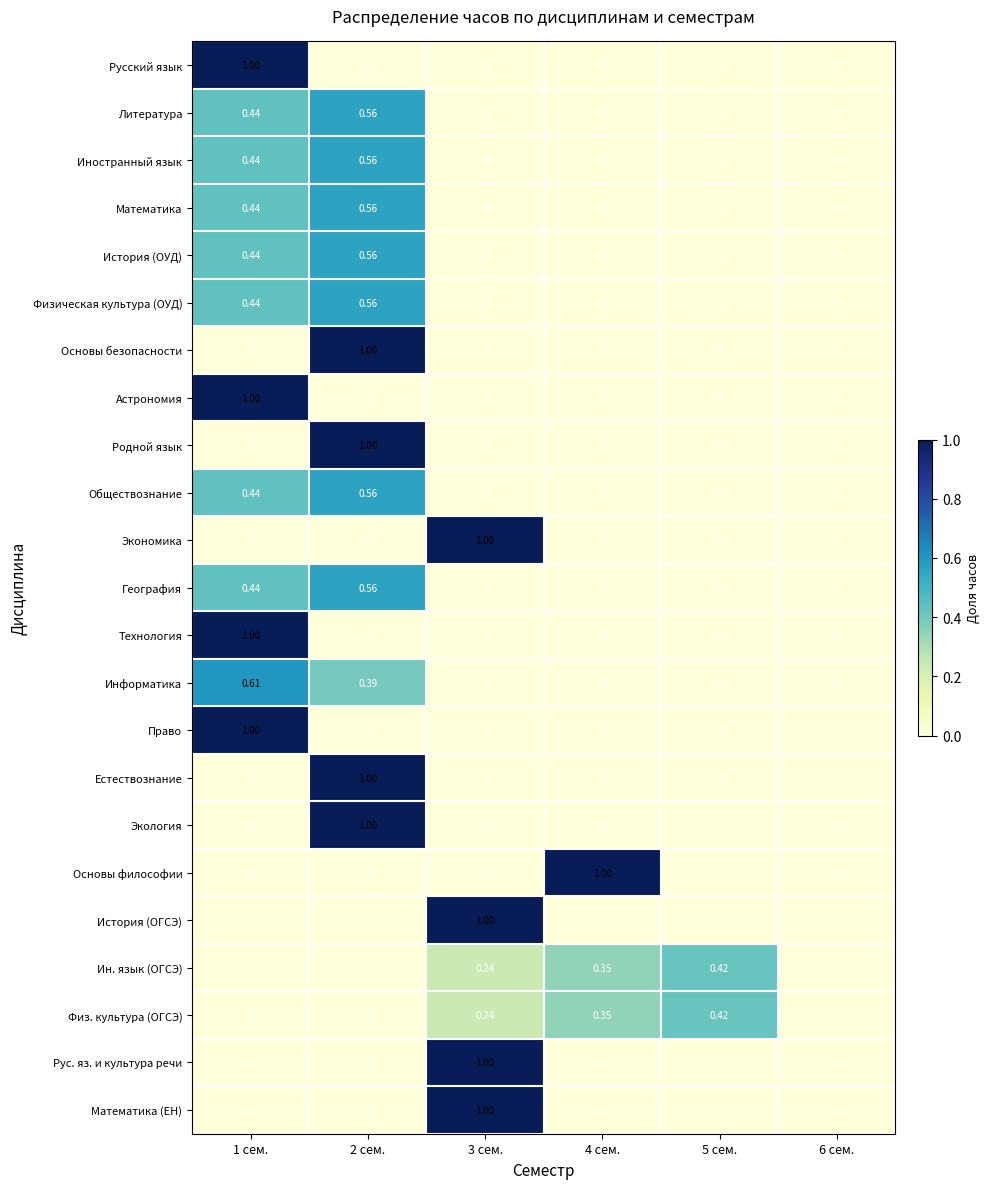

Reading left to right, extract all data points from this chart.

Русский язык: 1 сем.=1.0	2 сем.=0.0	3 сем.=0.0	4 сем.=0.0	5 сем.=0.0	6 сем.=0.0
Литература: 1 сем.=0.4	2 сем.=0.6	3 сем.=0.0	4 сем.=0.0	5 сем.=0.0	6 сем.=0.0
Иностранный язык: 1 сем.=0.4	2 сем.=0.6	3 сем.=0.0	4 сем.=0.0	5 сем.=0.0	6 сем.=0.0
Математика: 1 сем.=0.4	2 сем.=0.6	3 сем.=0.0	4 сем.=0.0	5 сем.=0.0	6 сем.=0.0
История (ОУД): 1 сем.=0.4	2 сем.=0.6	3 сем.=0.0	4 сем.=0.0	5 сем.=0.0	6 сем.=0.0
Физическая культура (ОУД): 1 сем.=0.4	2 сем.=0.6	3 сем.=0.0	4 сем.=0.0	5 сем.=0.0	6 сем.=0.0
Основы безопасности: 1 сем.=0.0	2 сем.=1.0	3 сем.=0.0	4 сем.=0.0	5 сем.=0.0	6 сем.=0.0
Астрономия: 1 сем.=1.0	2 сем.=0.0	3 сем.=0.0	4 сем.=0.0	5 сем.=0.0	6 сем.=0.0
Родной язык: 1 сем.=0.0	2 сем.=1.0	3 сем.=0.0	4 сем.=0.0	5 сем.=0.0	6 сем.=0.0
Обществознание: 1 сем.=0.4	2 сем.=0.6	3 сем.=0.0	4 сем.=0.0	5 сем.=0.0	6 сем.=0.0
Экономика: 1 сем.=0.0	2 сем.=0.0	3 сем.=1.0	4 сем.=0.0	5 сем.=0.0	6 сем.=0.0
География: 1 сем.=0.4	2 сем.=0.6	3 сем.=0.0	4 сем.=0.0	5 сем.=0.0	6 сем.=0.0
Технология: 1 сем.=1.0	2 сем.=0.0	3 сем.=0.0	4 сем.=0.0	5 сем.=0.0	6 сем.=0.0
Информатика: 1 сем.=0.6	2 сем.=0.4	3 сем.=0.0	4 сем.=0.0	5 сем.=0.0	6 сем.=0.0
Право: 1 сем.=1.0	2 сем.=0.0	3 сем.=0.0	4 сем.=0.0	5 сем.=0.0	6 сем.=0.0
Естествознание: 1 сем.=0.0	2 сем.=1.0	3 сем.=0.0	4 сем.=0.0	5 сем.=0.0	6 сем.=0.0
Экология: 1 сем.=0.0	2 сем.=1.0	3 сем.=0.0	4 сем.=0.0	5 сем.=0.0	6 сем.=0.0
Основы философии: 1 сем.=0.0	2 сем.=0.0	3 сем.=0.0	4 сем.=1.0	5 сем.=0.0	6 сем.=0.0
История (ОГСЭ): 1 сем.=0.0	2 сем.=0.0	3 сем.=1.0	4 сем.=0.0	5 сем.=0.0	6 сем.=0.0
Ин. язык (ОГСЭ): 1 сем.=0.0	2 сем.=0.0	3 сем.=0.2	4 сем.=0.3	5 сем.=0.4	6 сем.=0.0
Физ. культура (ОГСЭ): 1 сем.=0.0	2 сем.=0.0	3 сем.=0.2	4 сем.=0.3	5 сем.=0.4	6 сем.=0.0
Рус. яз. и культура речи: 1 сем.=0.0	2 сем.=0.0	3 сем.=1.0	4 сем.=0.0	5 сем.=0.0	6 сем.=0.0
Математика (ЕН): 1 сем.=0.0	2 сем.=0.0	3 сем.=1.0	4 сем.=0.0	5 сем.=0.0	6 сем.=0.0